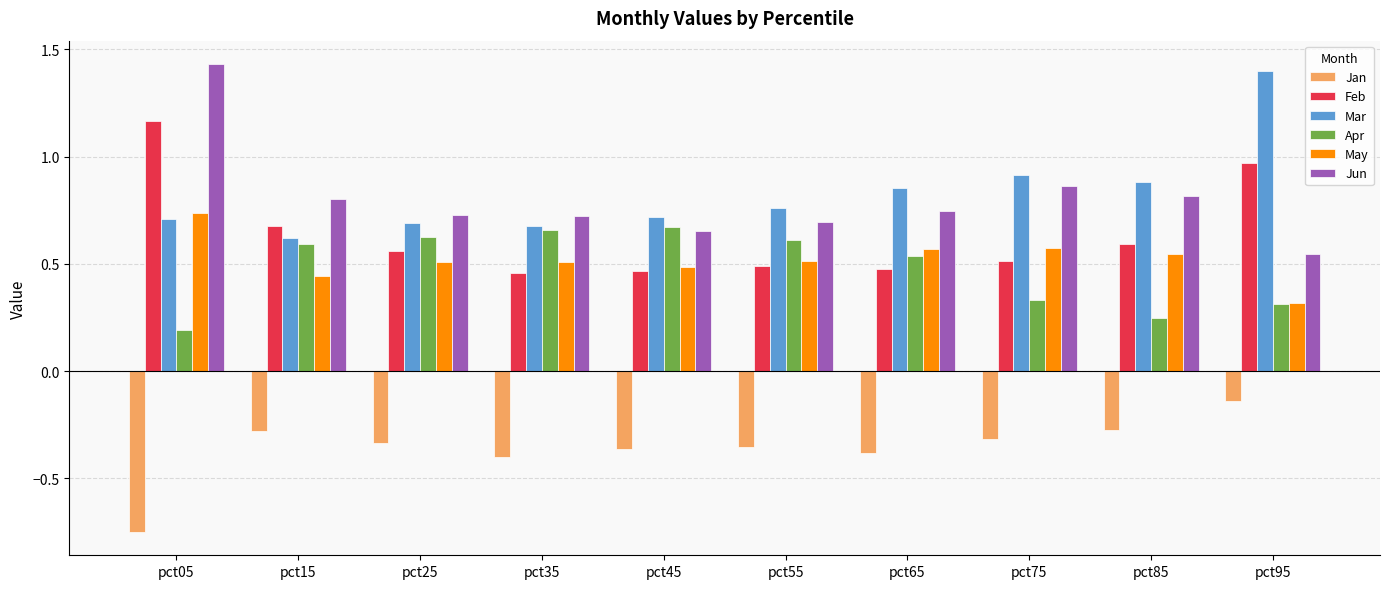

Rank the series by their maximum value, from lowest to highest.

Jan, Apr, May, Feb, Mar, Jun